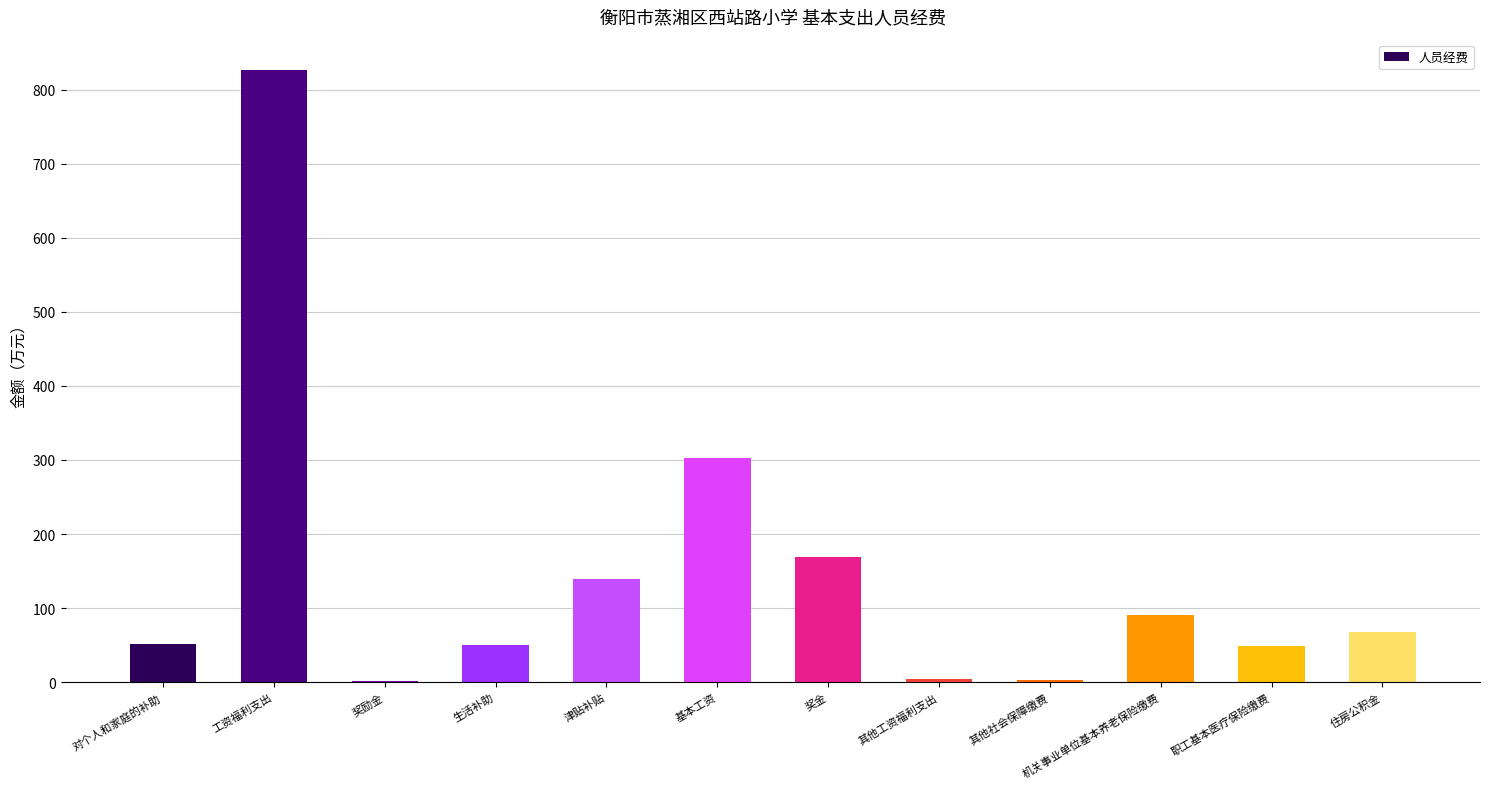

Where is the data nearest to the value 413?

基本工资